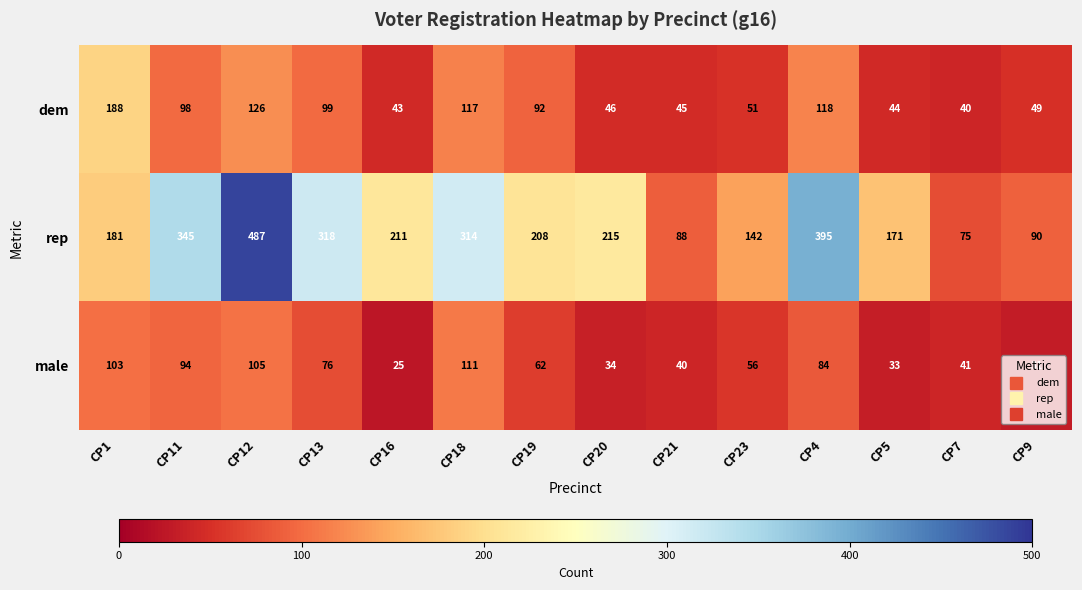

At how many categories does at least one series exceed 96?

11